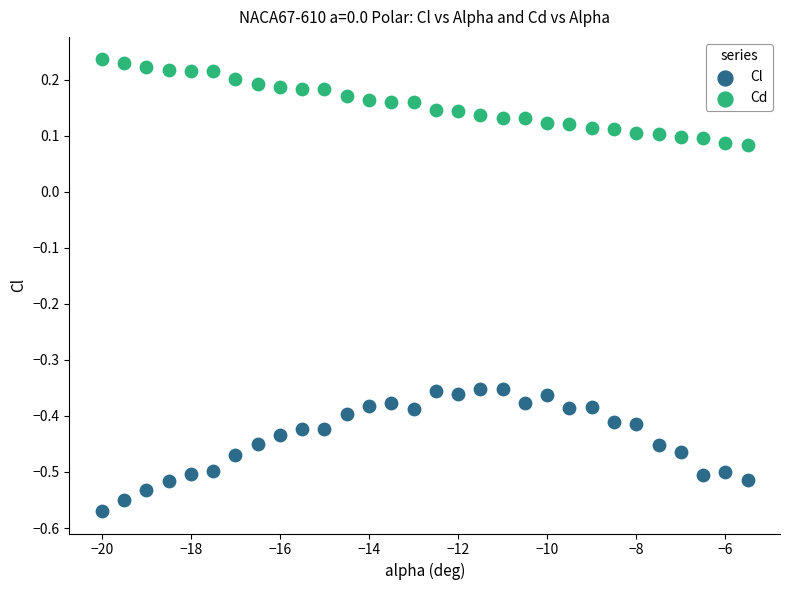

Which series has the largest Y range (max minus min)?

Cl